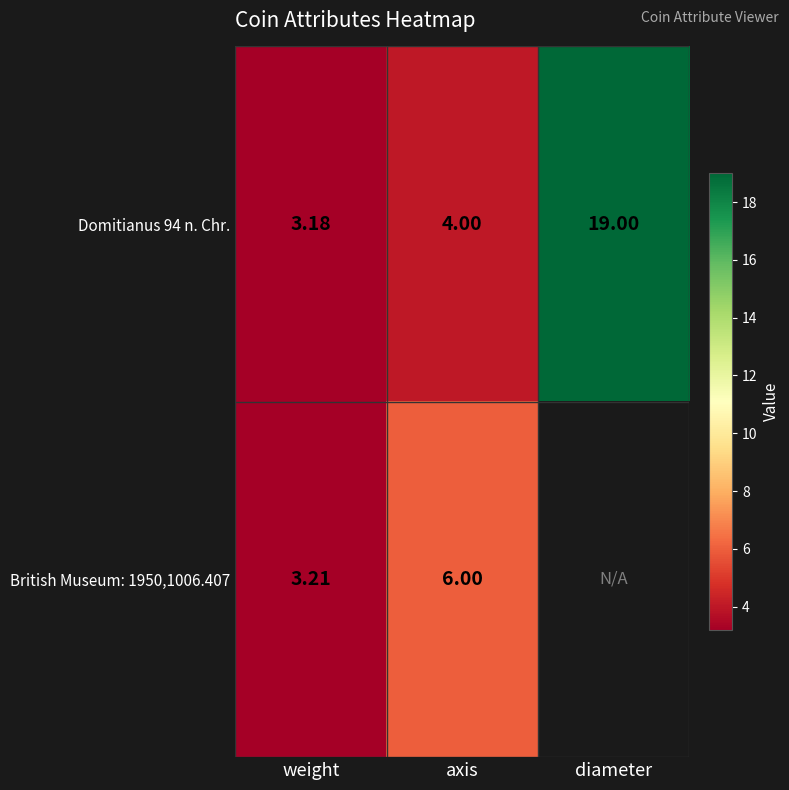

What is the spread (max minus min) of values at axis?

2.0